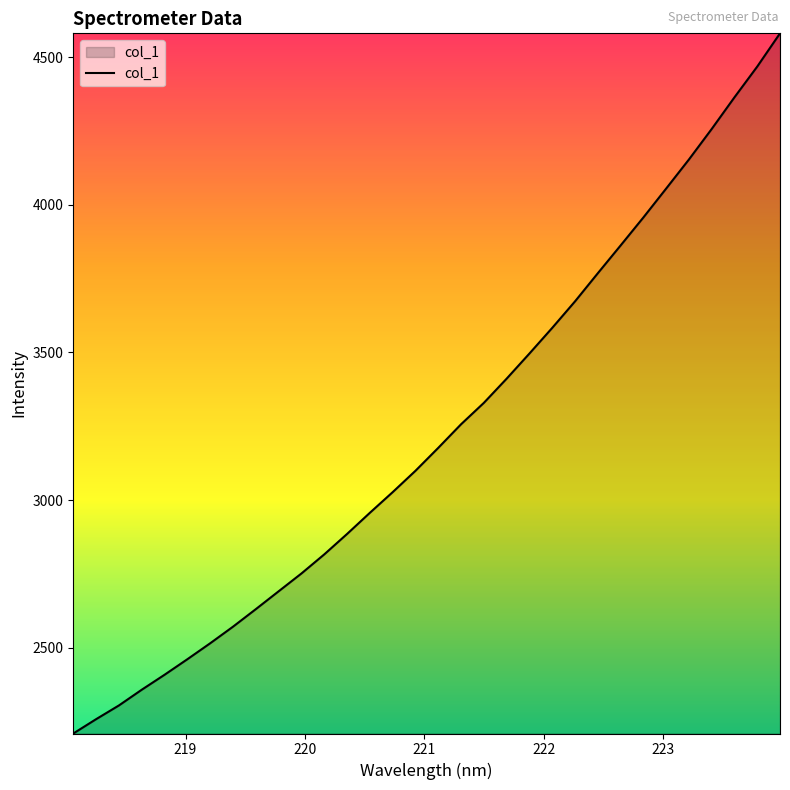

What is the difference between the maximum and minimum values?

2372.2